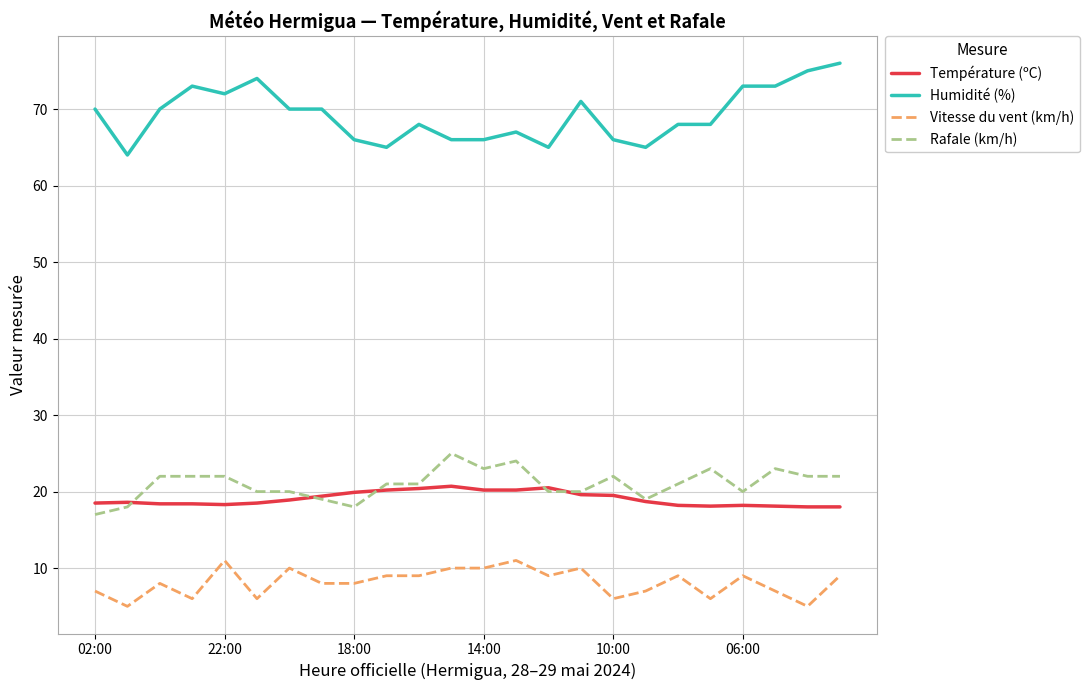

What are all the series names shown in the legend?

Température (ºC), Humidité (%), Vitesse du vent (km/h), Rafale (km/h)